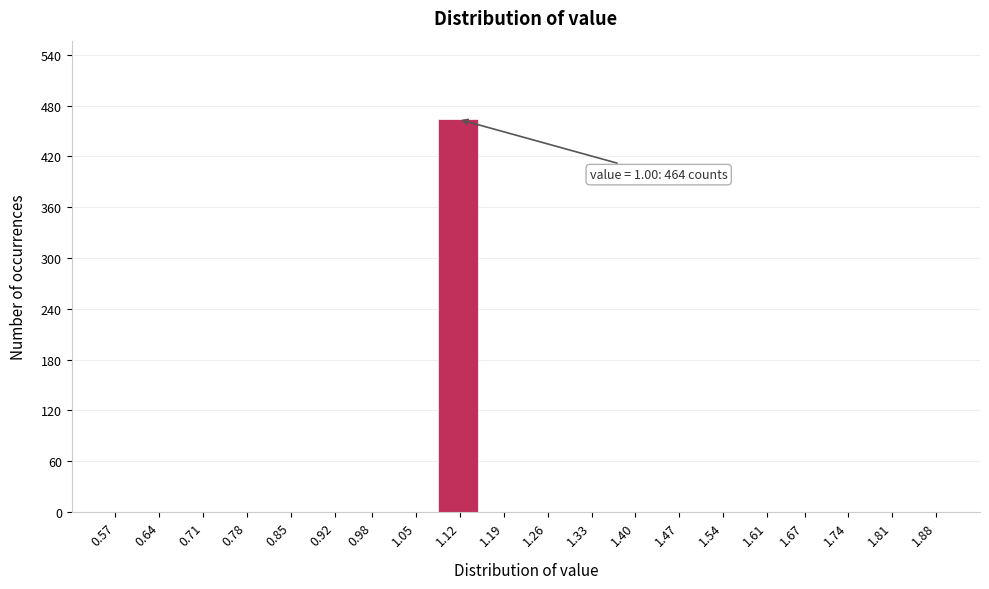

Reading right to left, what are all the values shown in this chart?

1.88=0	1.81=0	1.74=0	1.67=0	1.61=0	1.54=0	1.47=0	1.40=0	1.33=0	1.26=0	1.19=0	1.12=464	1.05=0	0.98=0	0.92=0	0.85=0	0.78=0	0.71=0	0.64=0	0.57=0